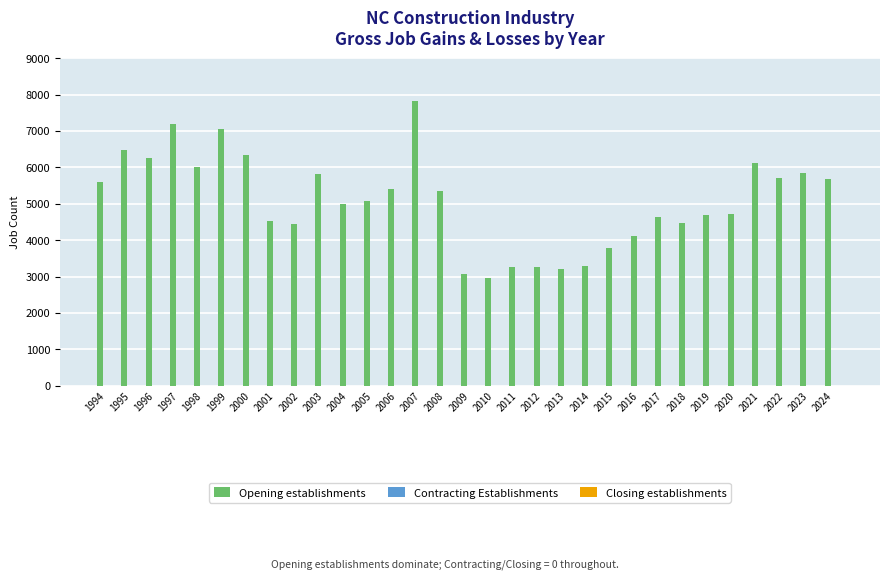

What is the change in value from 2007 to 2012?

-4559